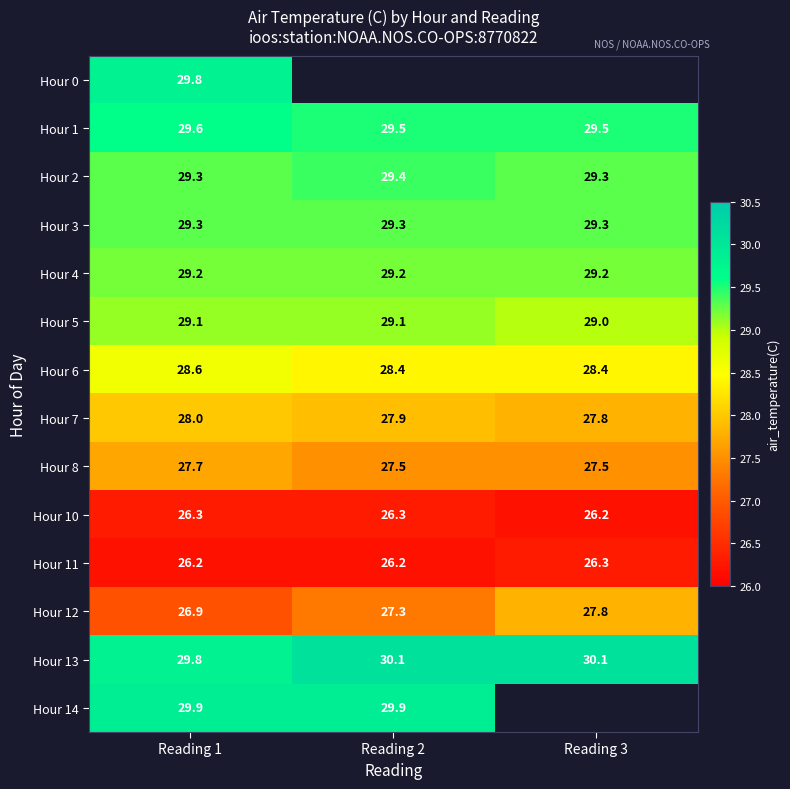

At which label does Hour 8 reach its peak?

Reading 1